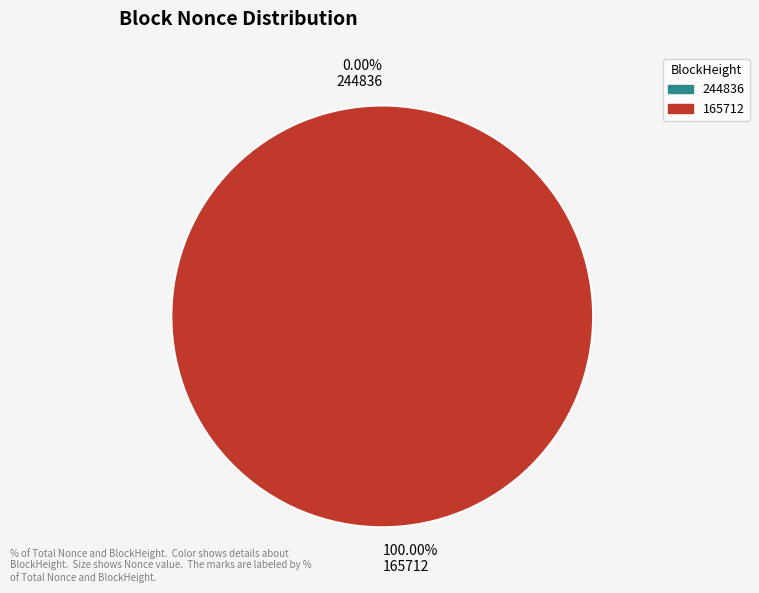

Between 165712 and 244836, which is larger?

165712